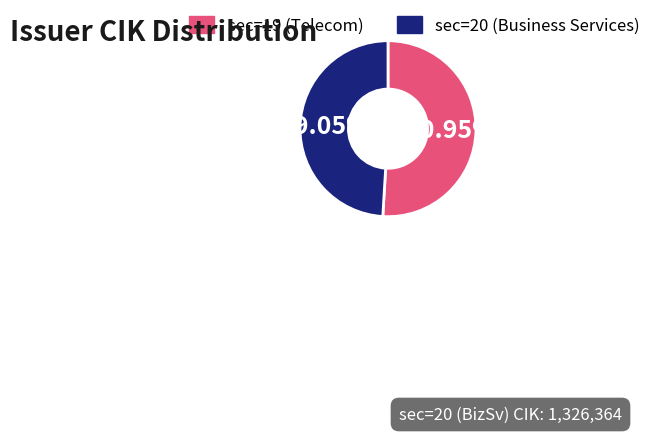

To the nearest percent, what is the average slice percentage?

50%